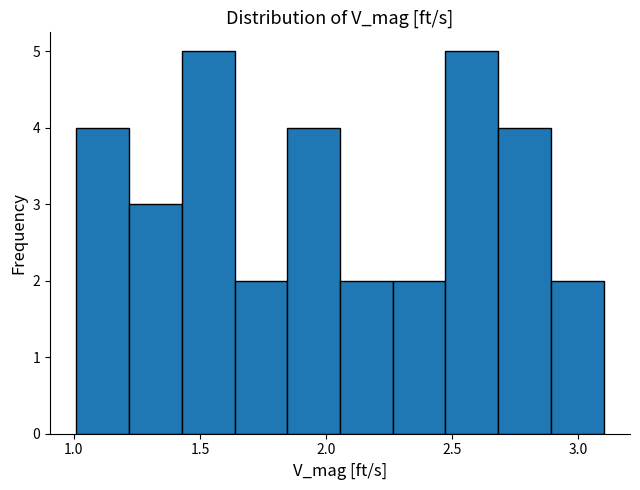

Reading left to right, transcribe this chart: for each bar, give the range it covers on the x-axis and its height. Neither the bar edges nor the heights are printed on the chart, so give them approximately, as read against the axes.

1.00 to 1.20: 4
1.20 to 1.45: 3
1.45 to 1.65: 5
1.65 to 1.85: 2
1.85 to 2.05: 4
2.05 to 2.25: 2
2.25 to 2.45: 2
2.45 to 2.70: 5
2.70 to 2.90: 4
2.90 to 3.10: 2